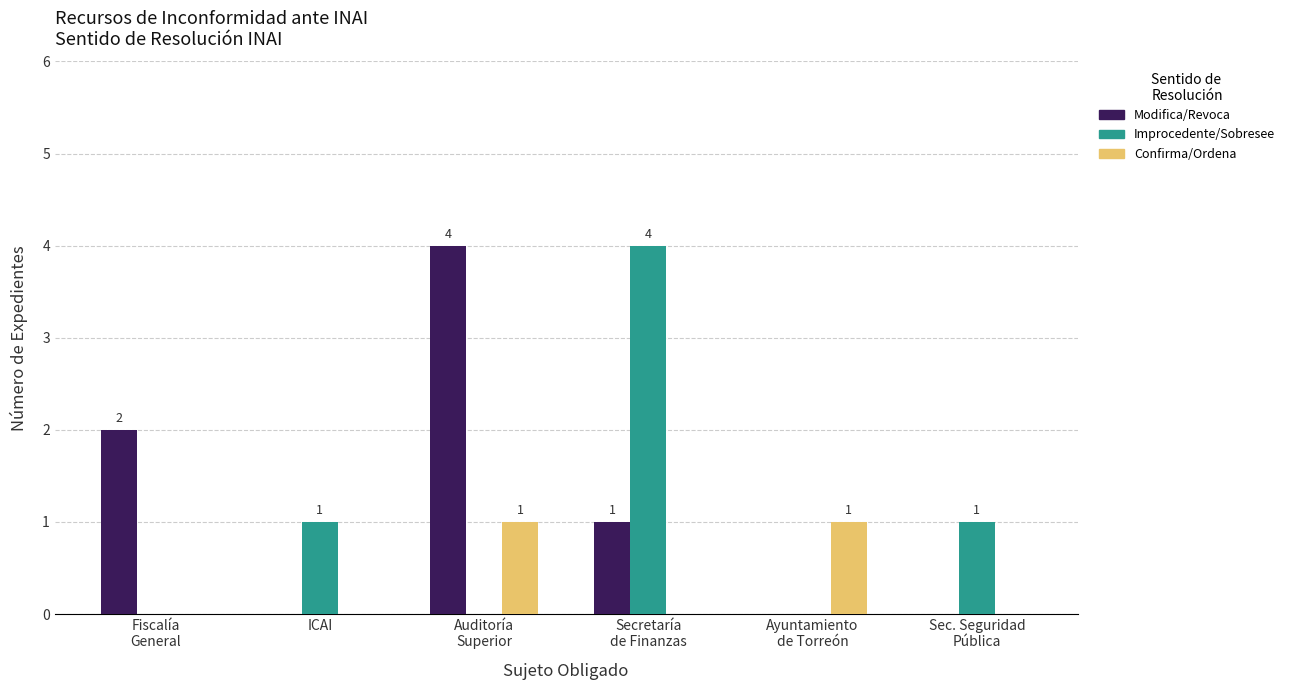

Does the chart contain stacked bars?

No